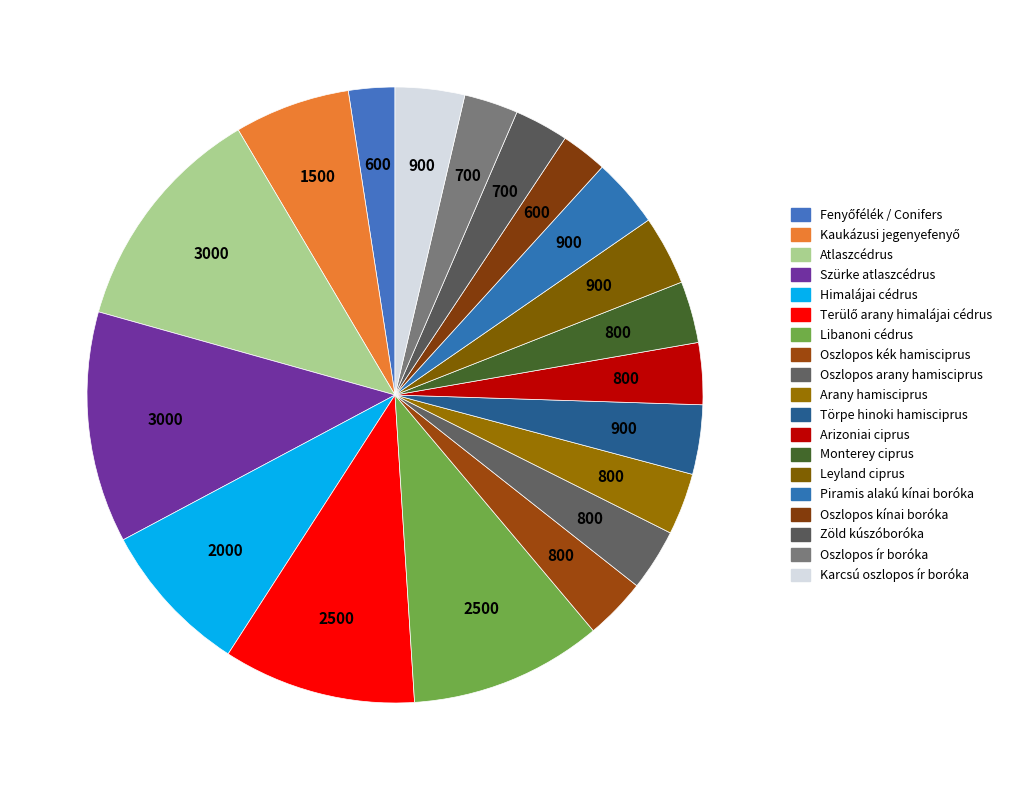

How many segments does this pie chart have?

19